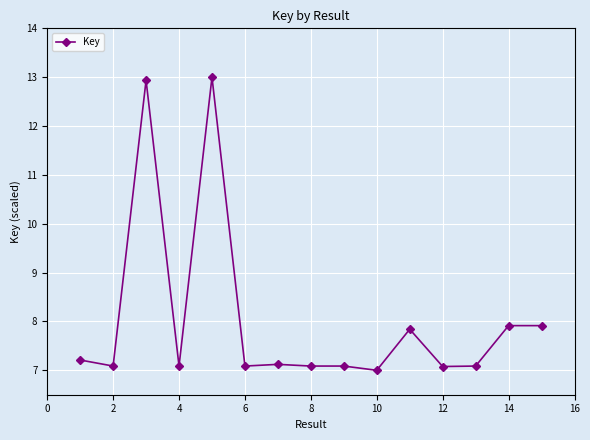

What is the difference between the second highest and second lowest values?

5.9